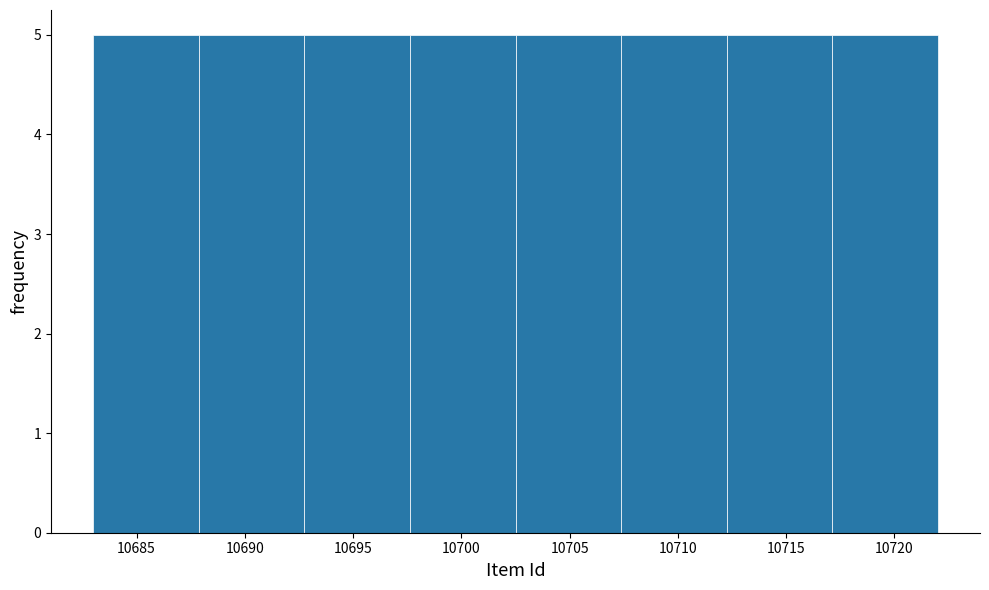

How tall is the bar that spans 10707.5 to 10712.5 on the x-axis? Neither the bar edges nor the heights are printed on the chart, so give them approximately, as read against the axes.

5